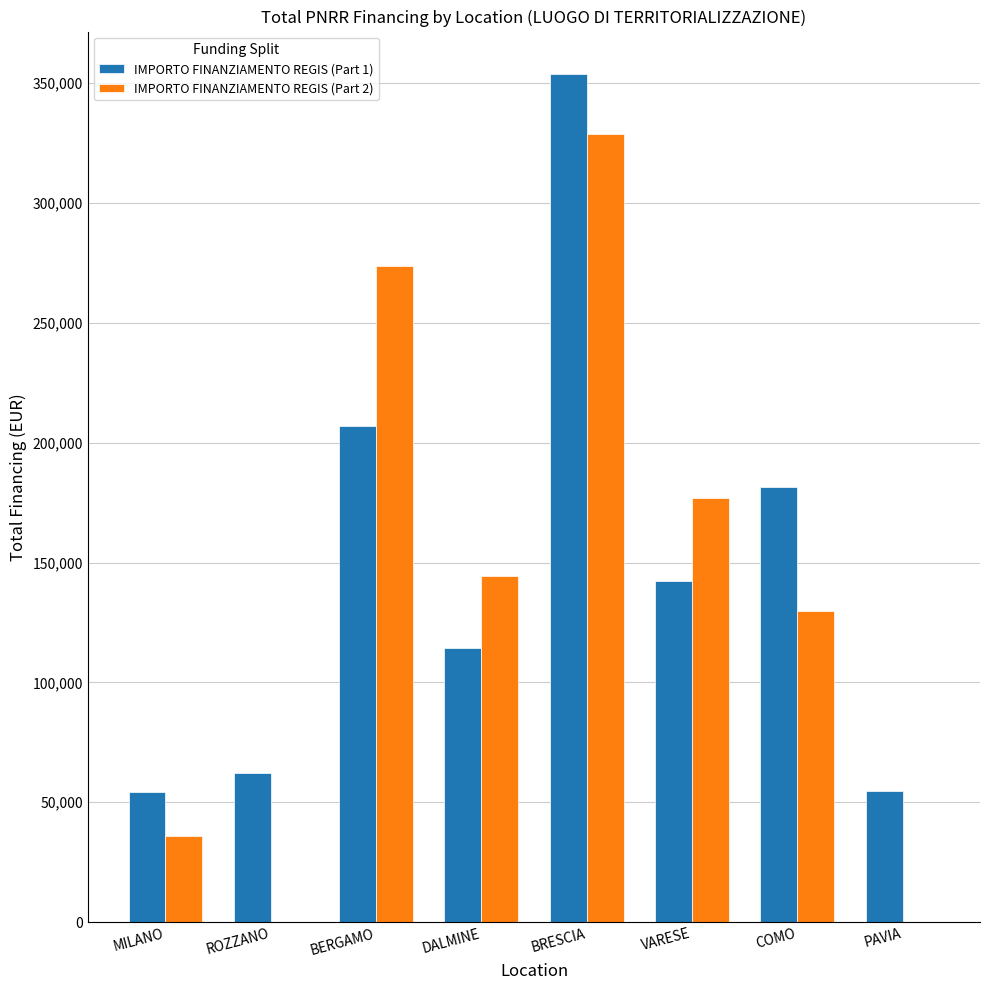

What is the sum of all IMPORTO FINANZIAMENTO REGIS (Part 1) values?

1169644.0